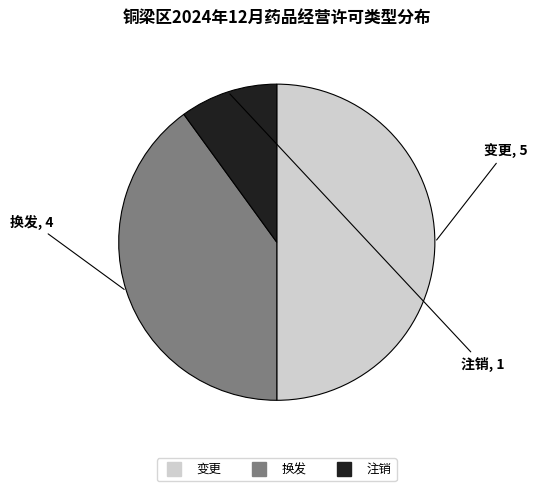

Combined, do 变更 and 注销 account for over 50%?

Yes